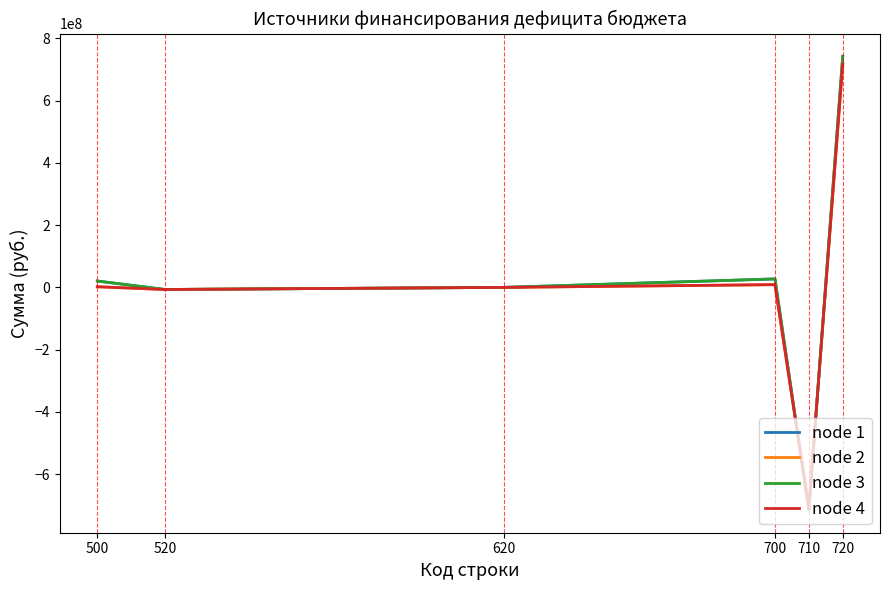

Is this an area chart (filled region under the line)?

No